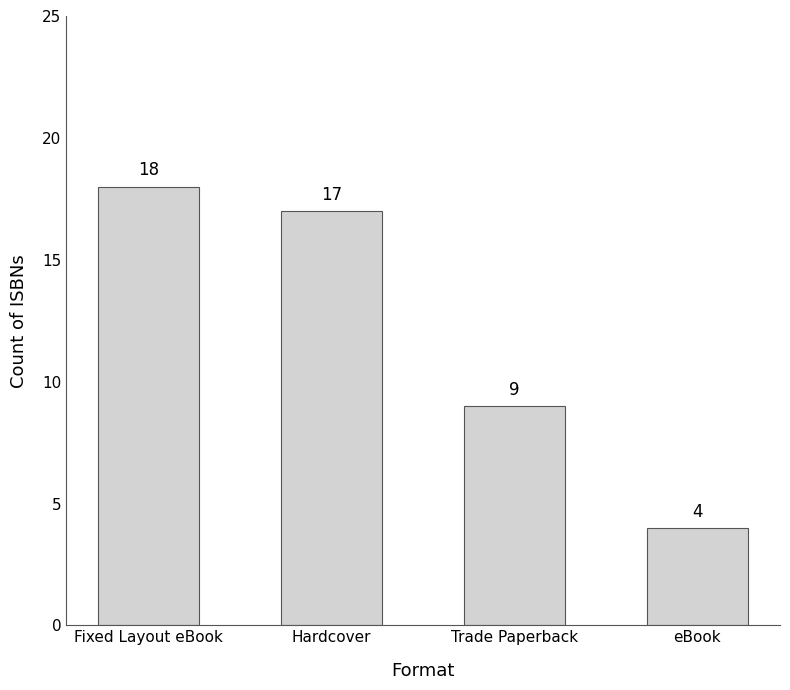

The value at Fixed Layout eBook is 4. True or false?

False